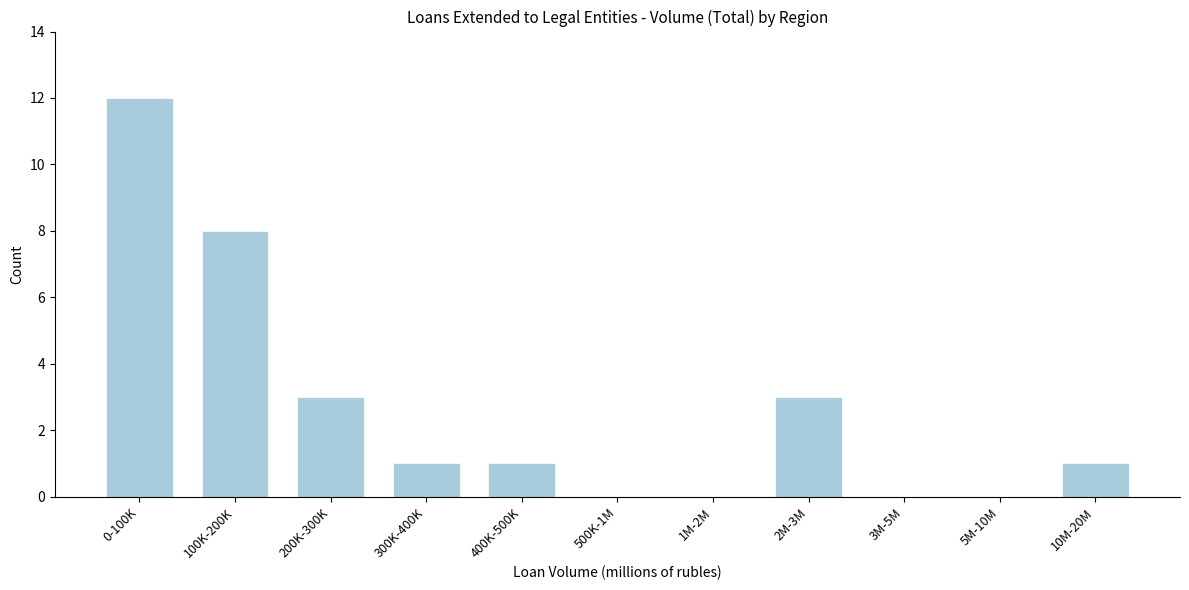

Reading left to right, extract all data points from this chart.

0-100K=12	100K-200K=8	200K-300K=3	300K-400K=1	400K-500K=1	500K-1M=0	1M-2M=0	2M-3M=3	3M-5M=0	5M-10M=0	10M-20M=1